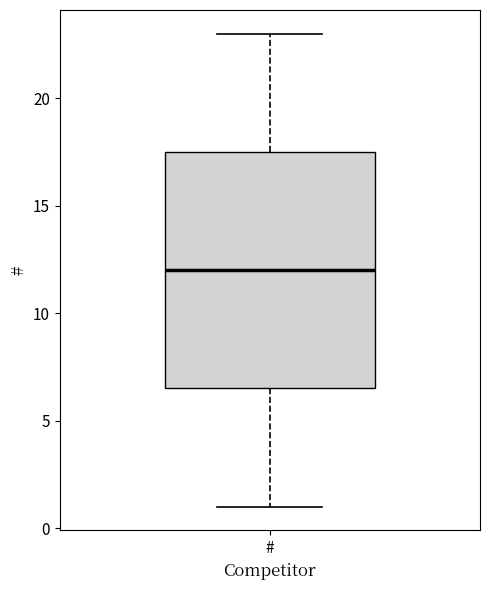

Transcribe this box plot: give where the median line is, the range the box spans, and where the two whiskers end, as read against the y-axis. The values are not printed on the chart, so give them approximately, as read against the axis.

median 12.0, box 6.5 to 17.5, whiskers 1.0 to 23.0